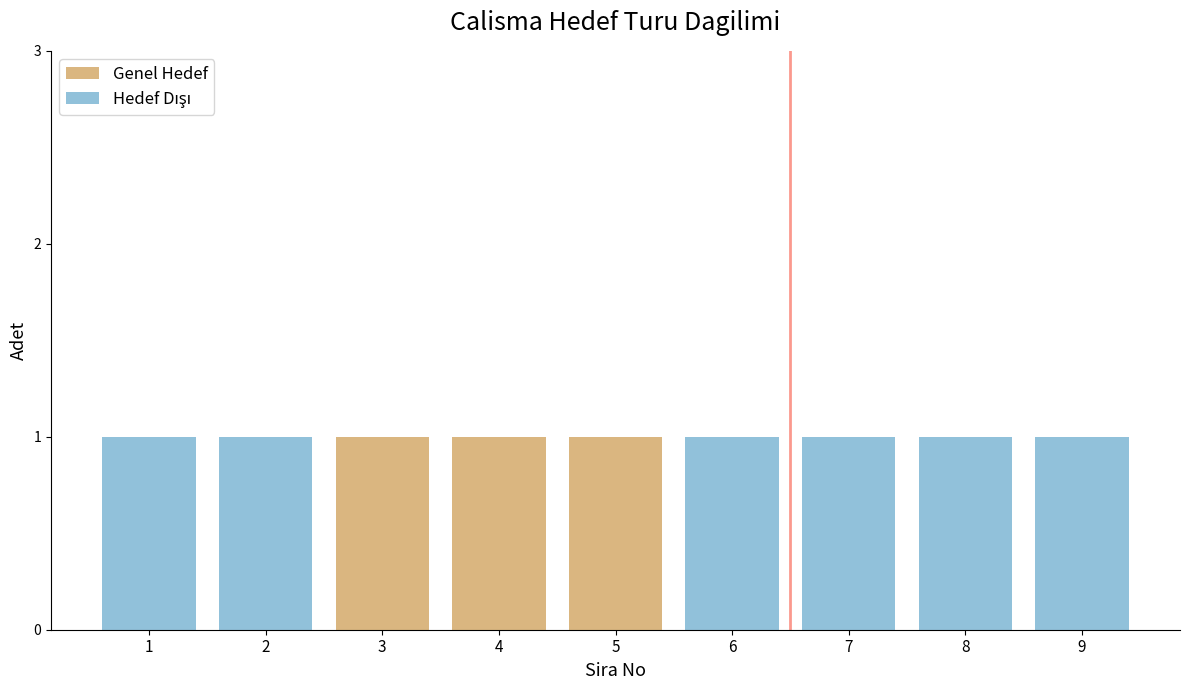

Is it true that Genel Hedef equals 0 at 7?

True